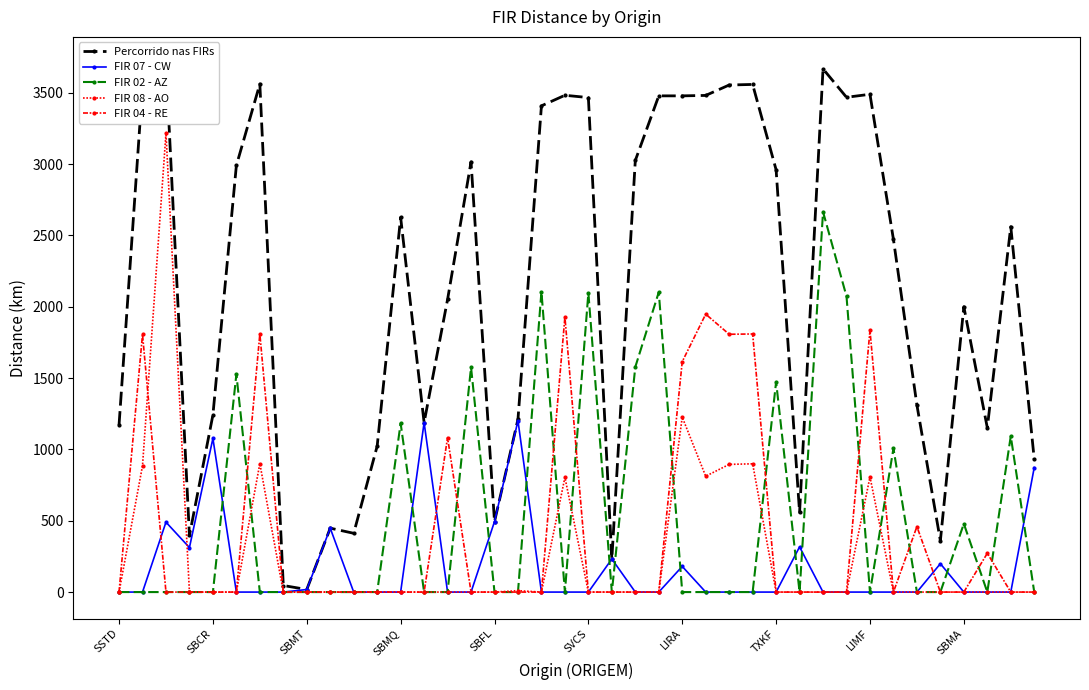

At how many categories does at least one series exceed 1595?

23